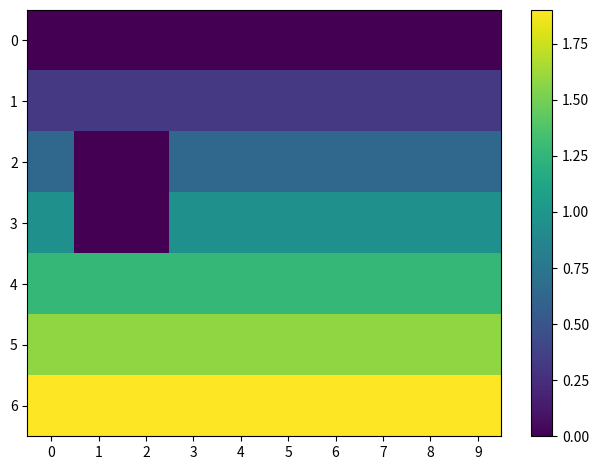

Between 5 and 3, which is larger?

5